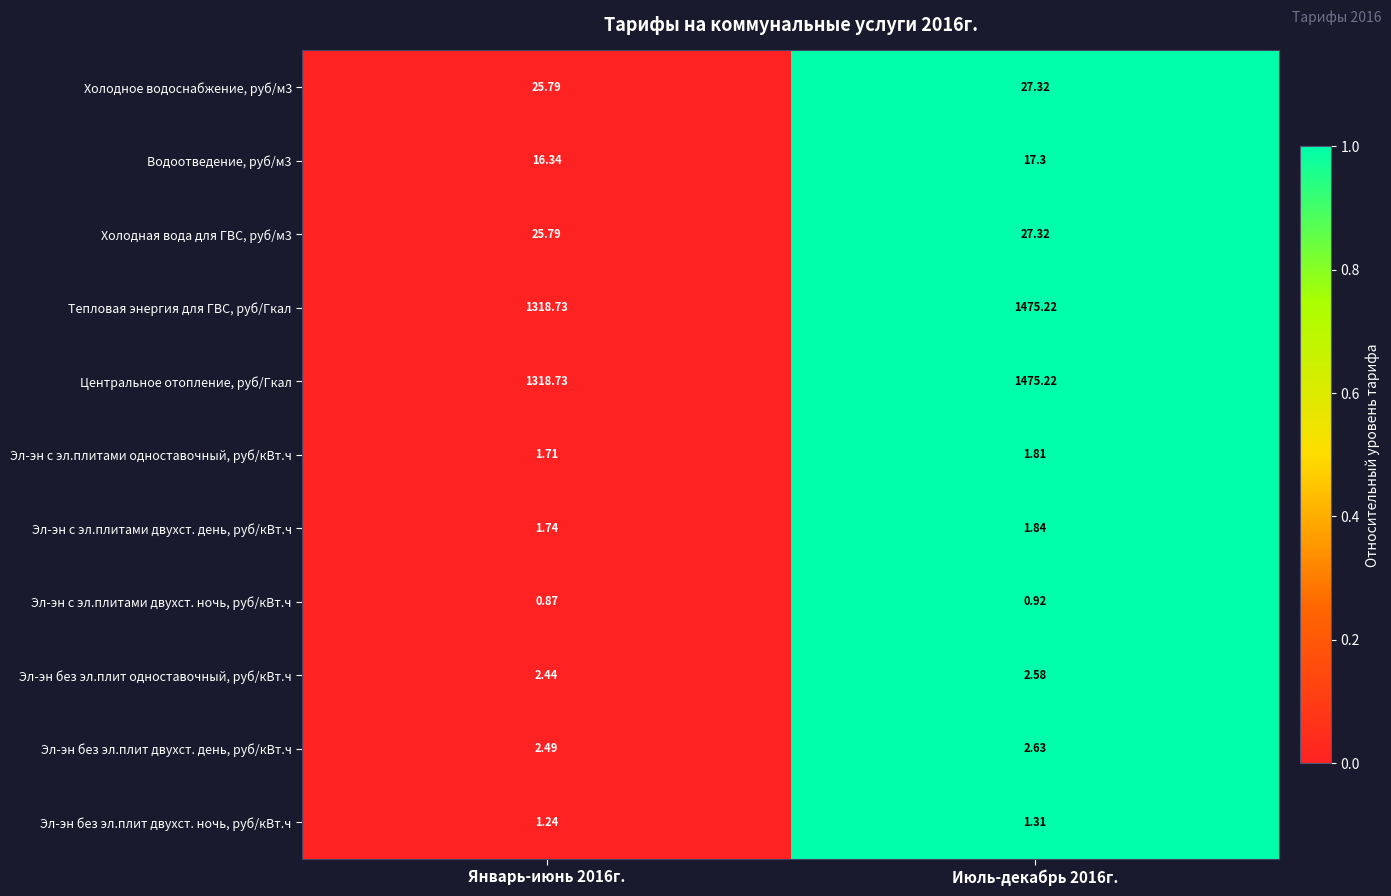

Which category has the highest value across all series?

Июль-декабрь 2016г.